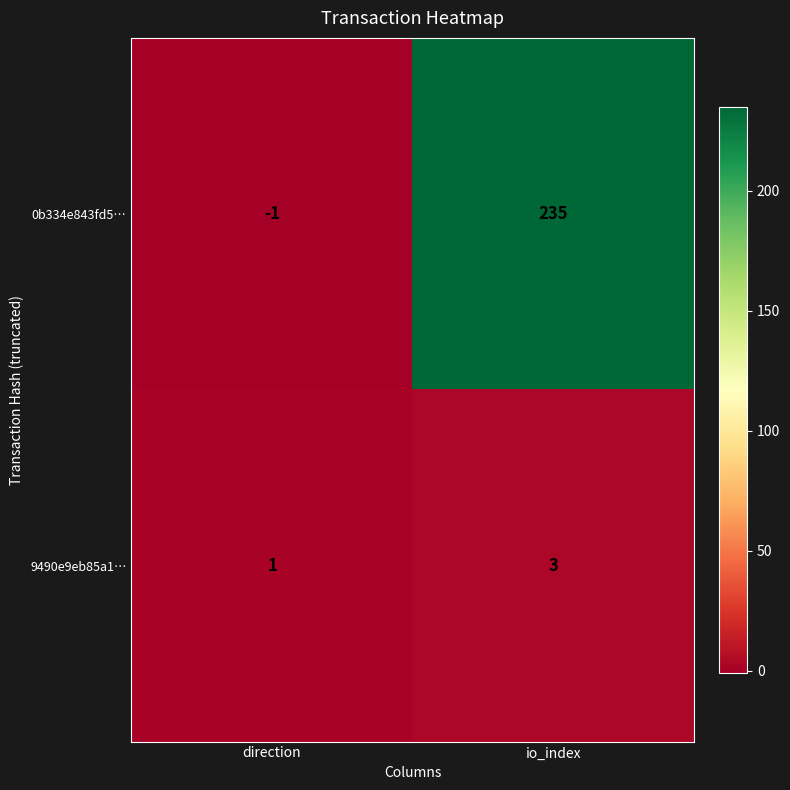

Reading left to right, extract all data points from this chart.

0b334e843fd5…: direction=-1	io_index=235
9490e9eb85a1…: direction=1	io_index=3